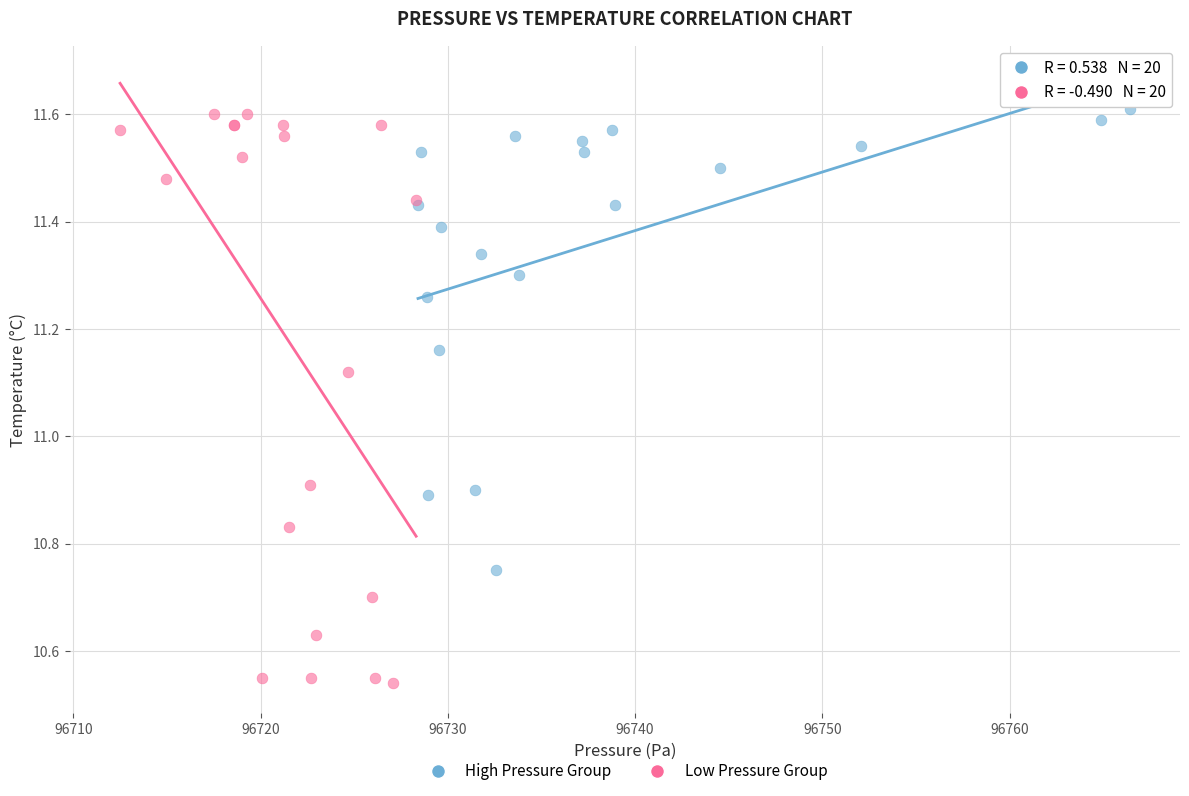

What are all the series names shown in the legend?

High Pressure Group, Low Pressure Group